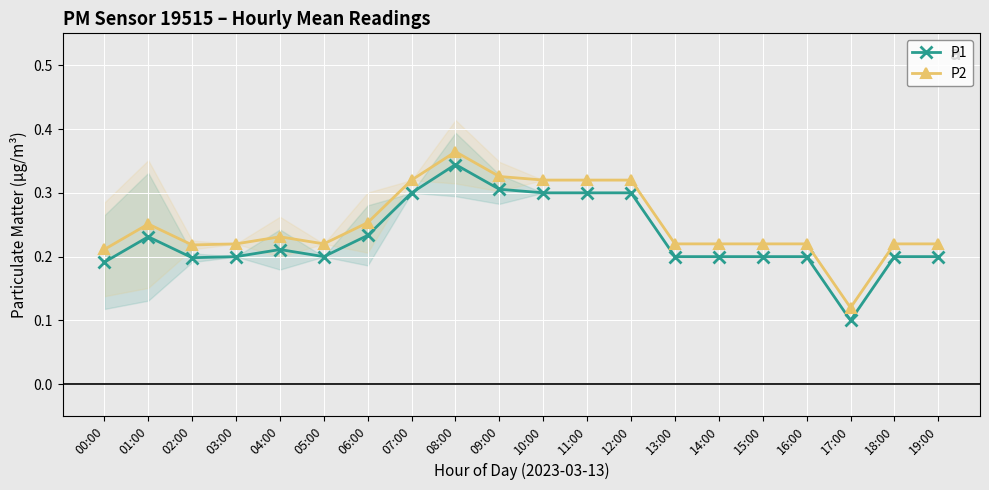

What is the smallest value displayed?

0.1